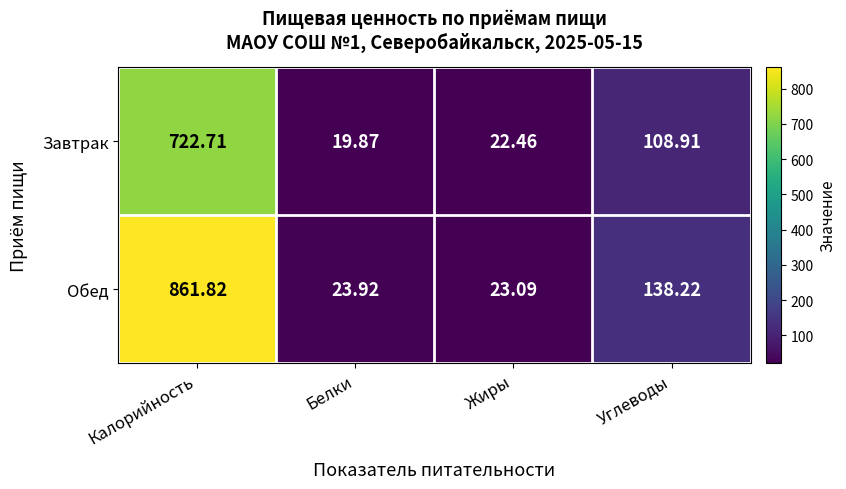

At which label is Обед closest to 442?

Углеводы